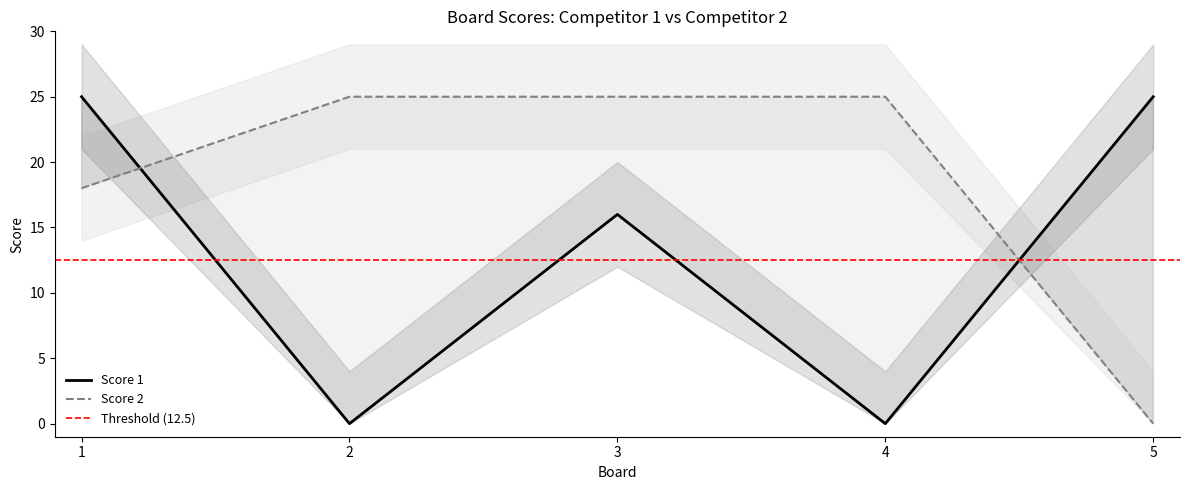

Is the value of Score 1 at 1 greater than the value of Score 2 at 1?

Yes